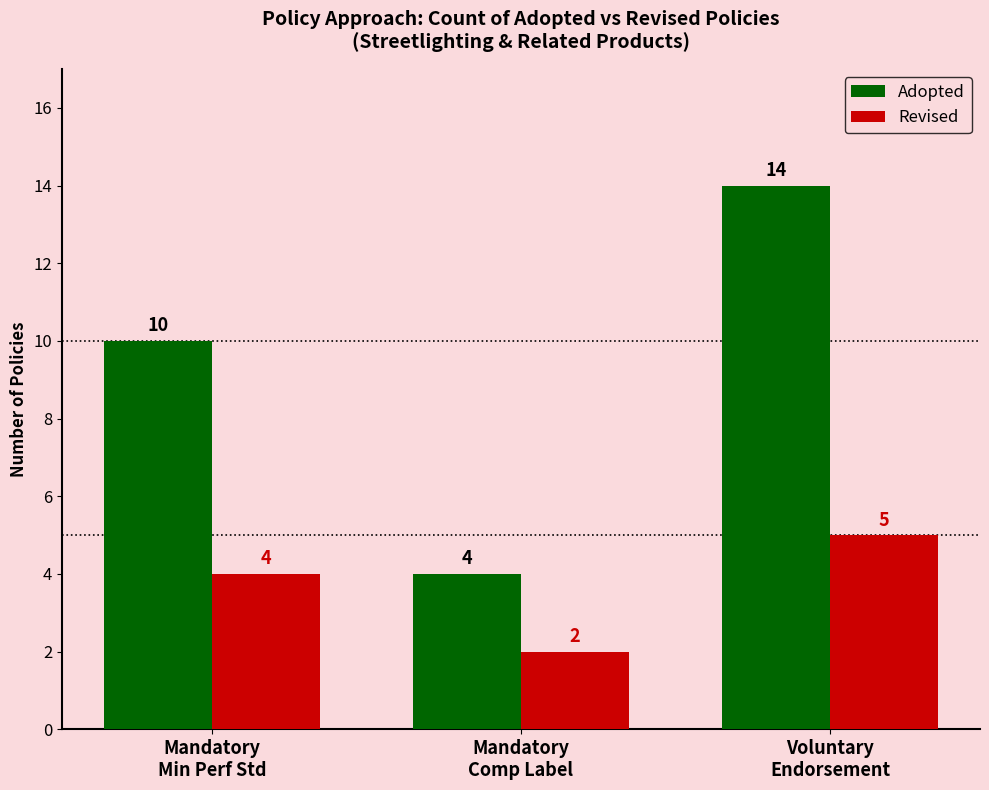

Is the value of Revised at Mandatory
Min Perf Std greater than the value of Adopted at Mandatory
Min Perf Std?

No